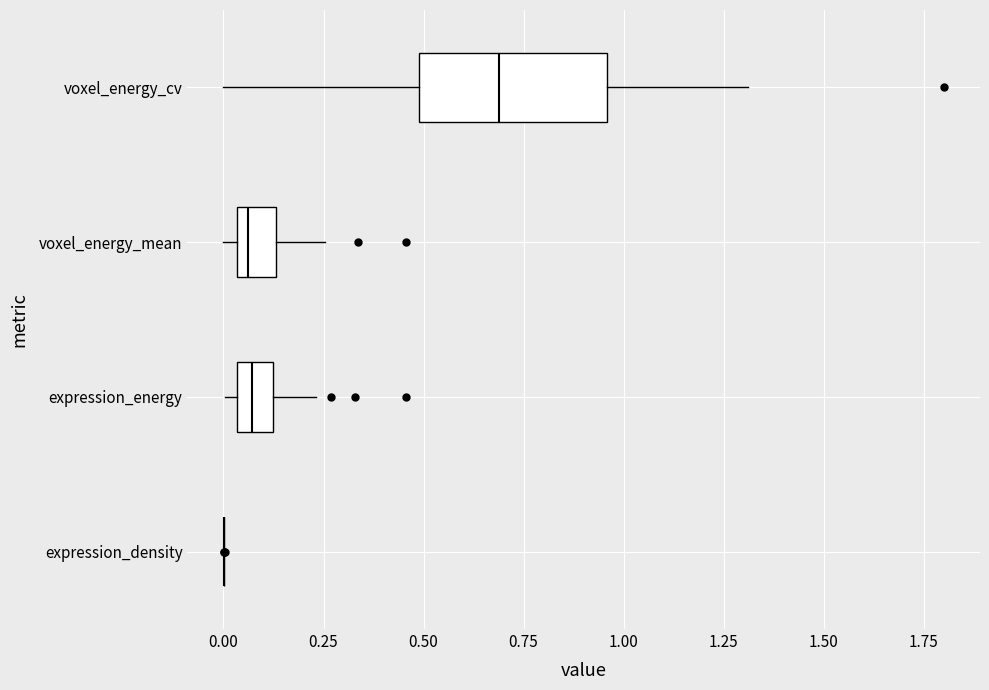

Reading bottom to top, read every box against the x-axis: the position of its median line, the range the box covers, and the ends of its whiskers. The values are not printed on the chart, so give them approximately, as read against the axis.

expression_density: box collapsed to a line at 0.00, whiskers 0.00 to 0.00
expression_energy: median 0.05 (inside the box), box 0.05 to 0.10, whiskers 0.00 to 0.25
voxel_energy_mean: median 0.05 (just right of the box's left edge), box 0.05 to 0.15, whiskers 0.00 to 0.25
voxel_energy_cv: median 0.70, box 0.50 to 0.95, whiskers 0.00 to 1.30